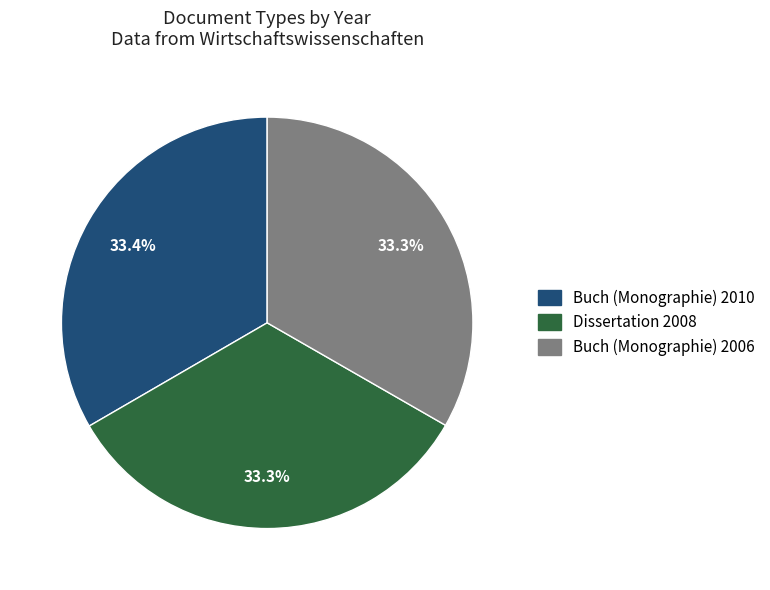

Approximately how many times larger is the value at Buch (Monographie) 2010 compared to Dissertation 2008?

1.0